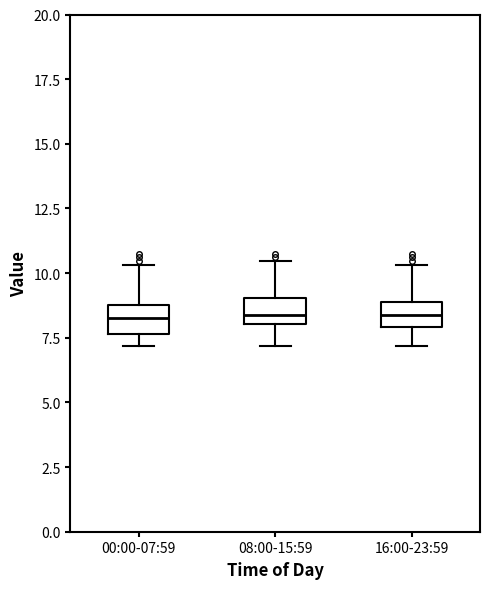

Reading left to right, read every box against the y-axis: the position of its median line, the range the box covers, and the ends of its whiskers. The values are not printed on the chart, so give them approximately, as read against the axis.

00:00-07:59: median 8.5, box 7.5 to 9.0, whiskers 7.0 to 10.5
08:00-15:59: median 8.5, box 8.0 to 9.0, whiskers 7.0 to 10.5
16:00-23:59: median 8.5, box 8.0 to 9.0, whiskers 7.0 to 10.5